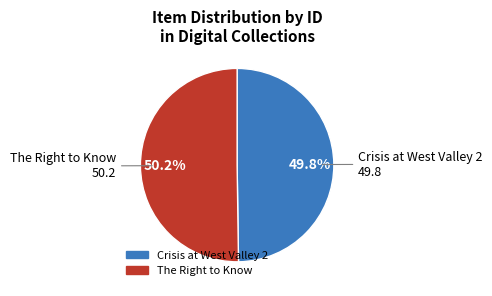

How much of the chart is everything except Crisis at West Valley 2?

50.2%